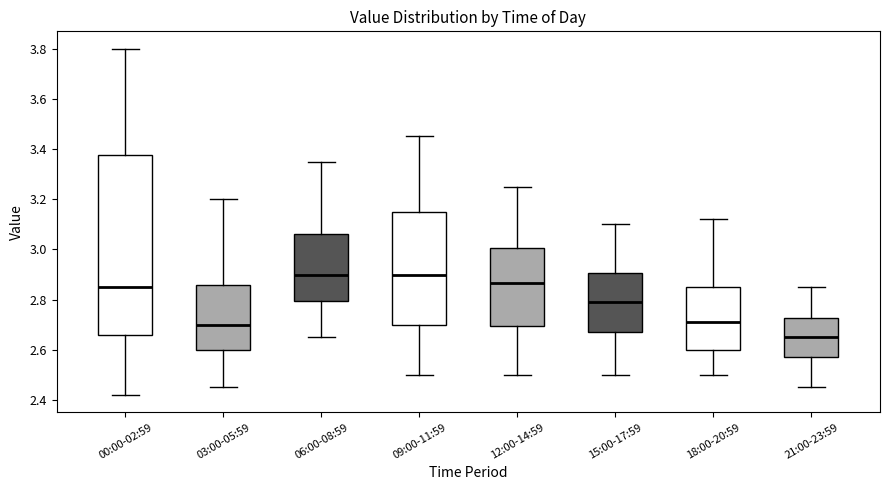

Reading left to right, transcribe this box plot: for each box, give where its median line is, the range the box spans, and where its two whiskers end, as read against the y-axis. The values are not printed on the chart, so give them approximately, as read against the axis.

00:00-02:59: median 2.86, box 2.66 to 3.38, whiskers 2.42 to 3.80
03:00-05:59: median 2.70, box 2.60 to 2.86, whiskers 2.46 to 3.20
06:00-08:59: median 2.90, box 2.80 to 3.06, whiskers 2.66 to 3.36
09:00-11:59: median 2.90, box 2.70 to 3.16, whiskers 2.50 to 3.46
12:00-14:59: median 2.86, box 2.70 to 3.00, whiskers 2.50 to 3.26
15:00-17:59: median 2.80, box 2.68 to 2.90, whiskers 2.50 to 3.10
18:00-20:59: median 2.72, box 2.60 to 2.86, whiskers 2.50 to 3.12
21:00-23:59: median 2.66, box 2.58 to 2.72, whiskers 2.46 to 2.86